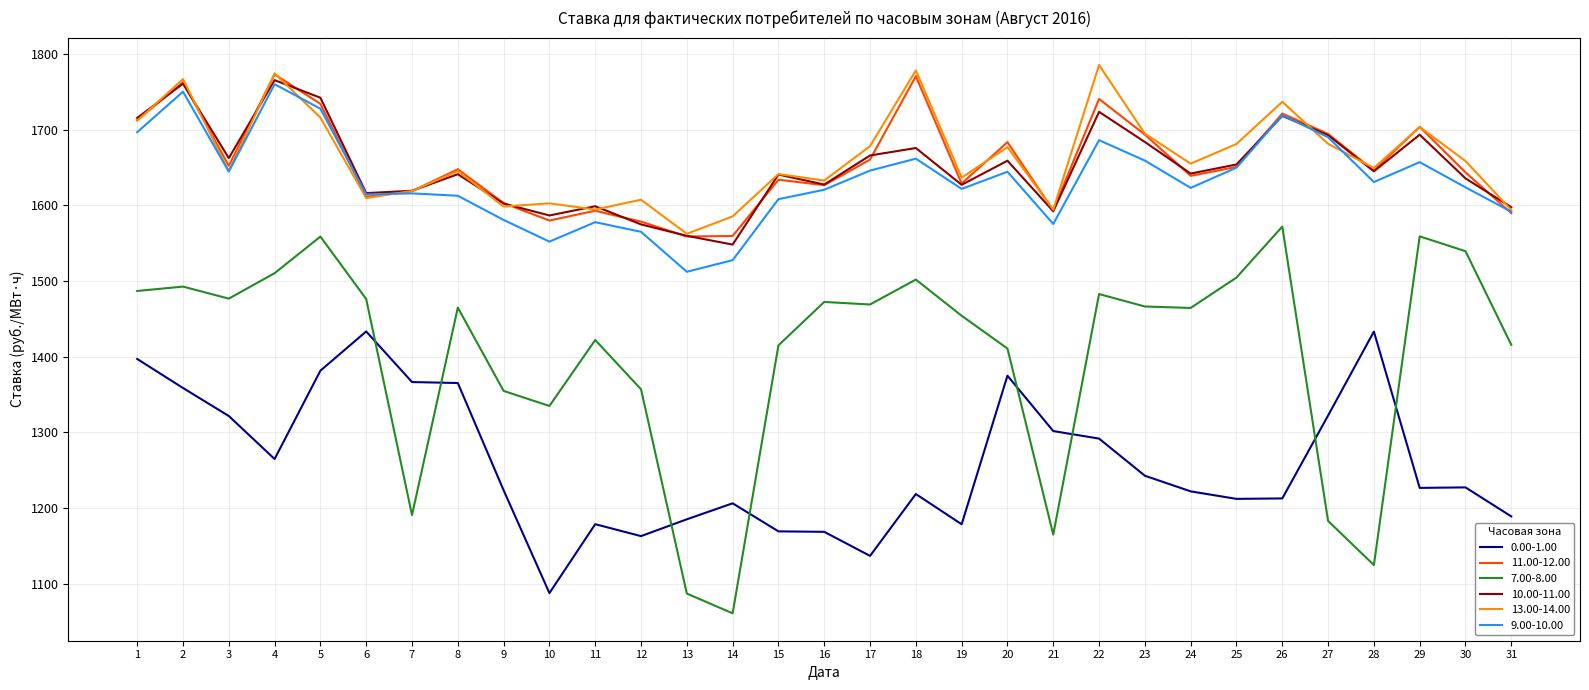

What is the difference between the highest and lowest values at 22?

493.8